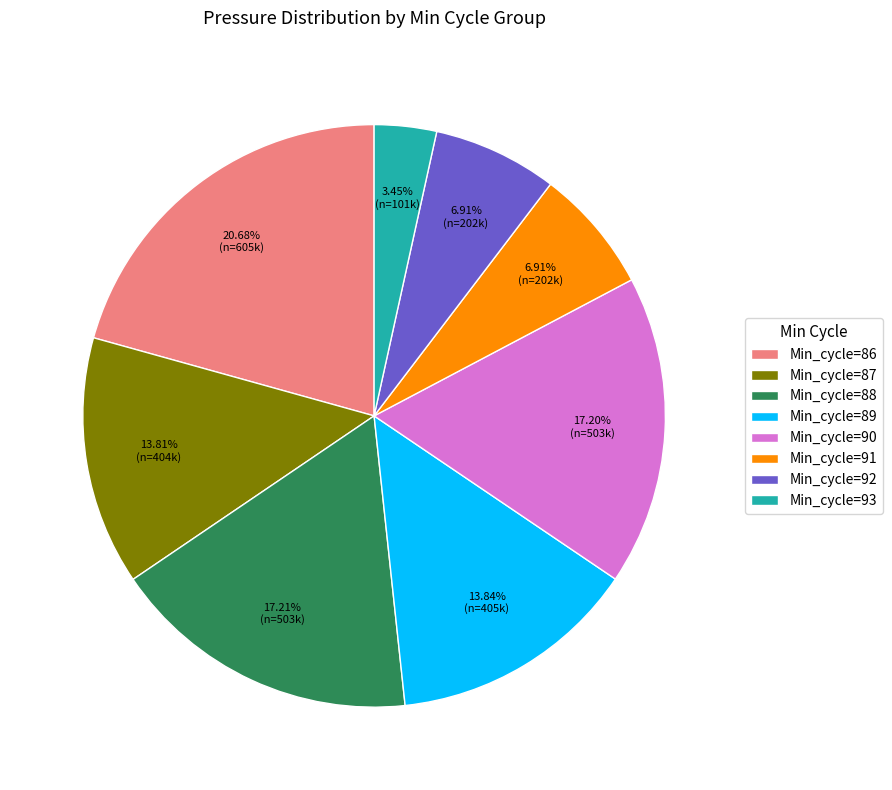

Which category has the smallest portion of the pie?

Min_cycle=93